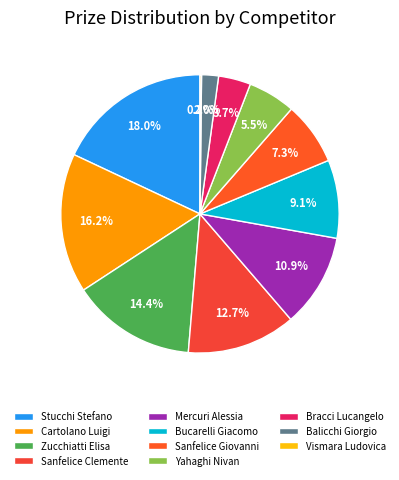

What is the smallest slice in the pie chart?

Vismara Ludovica